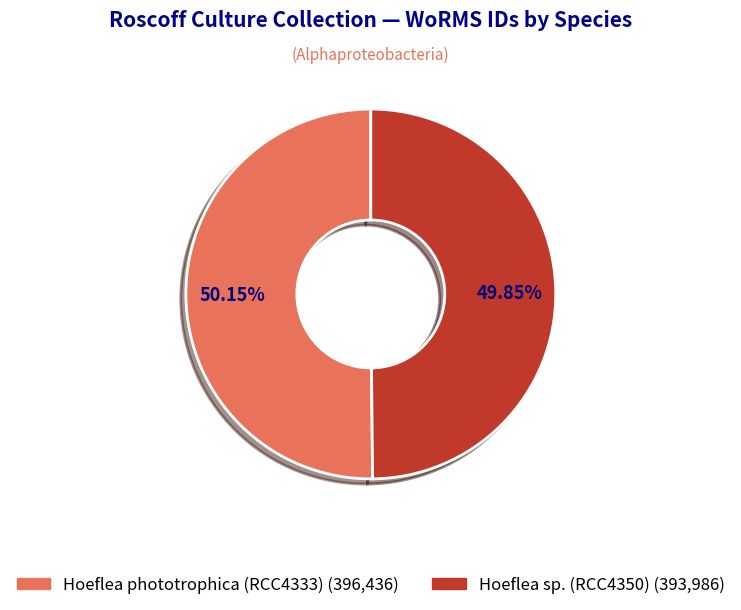

Approximately how many times larger is the value at Hoeflea phototrophica (RCC4333) compared to Hoeflea sp. (RCC4350)?

1.0